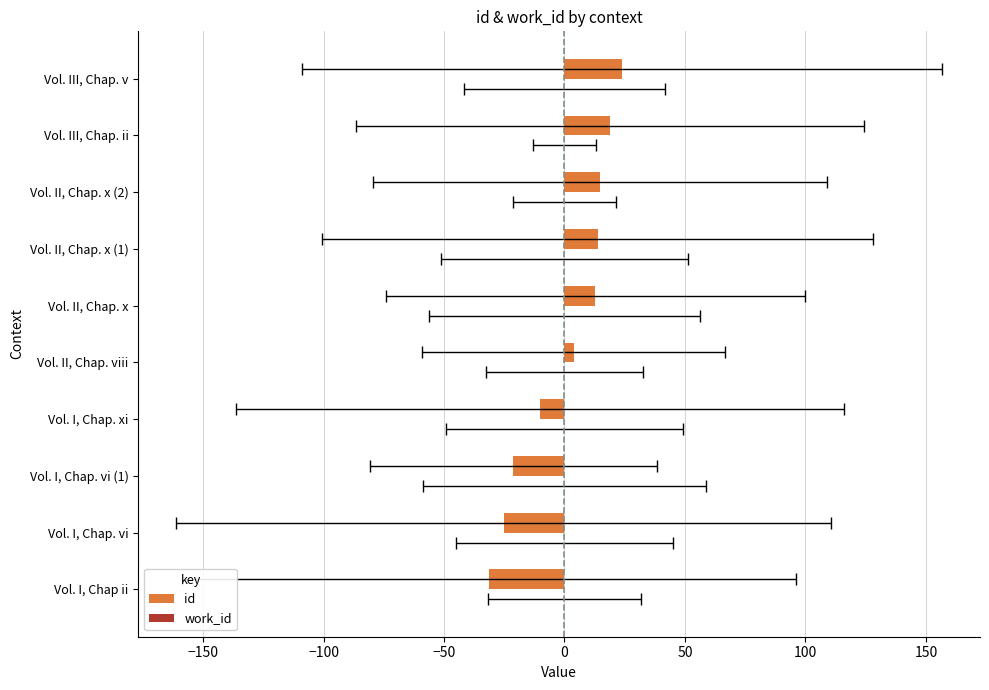

Reading left to right, transcribe all the data shown in this chart.

id: -31.2	-25.2	-21.2	-10.2	3.8	12.8	13.8	14.8	18.8	23.8
work_id: 0.3	0.3	0.3	0.3	0.3	0.3	0.3	0.3	0.3	0.3